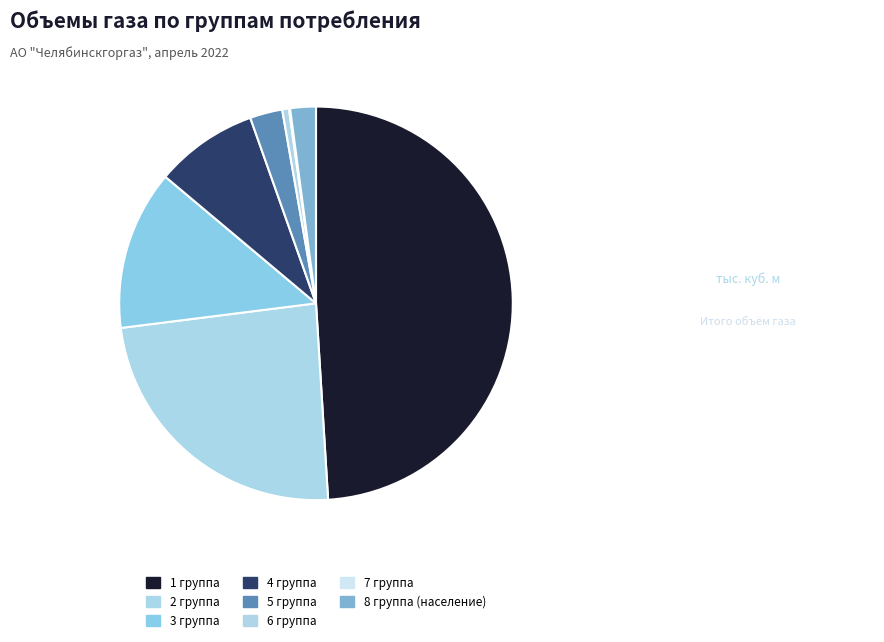

How many slices are in this pie chart?

8